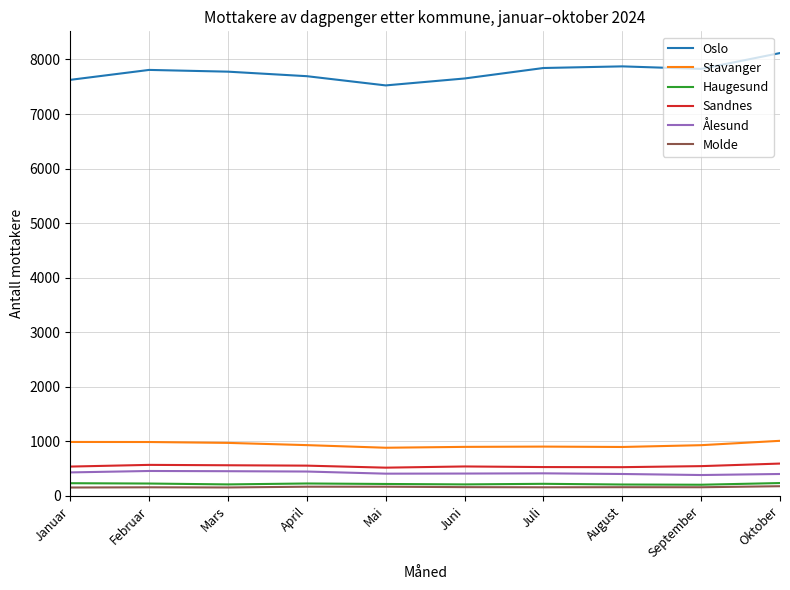

What is the total value across all series at Juni?

9872